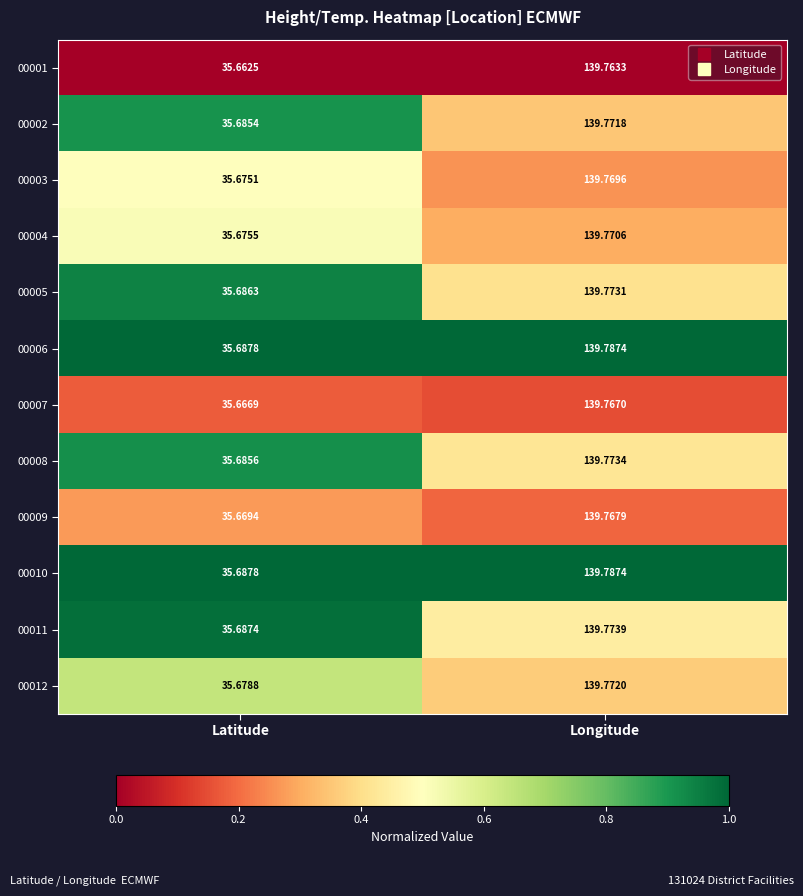

At which category is the sum across all series the highest?

Longitude